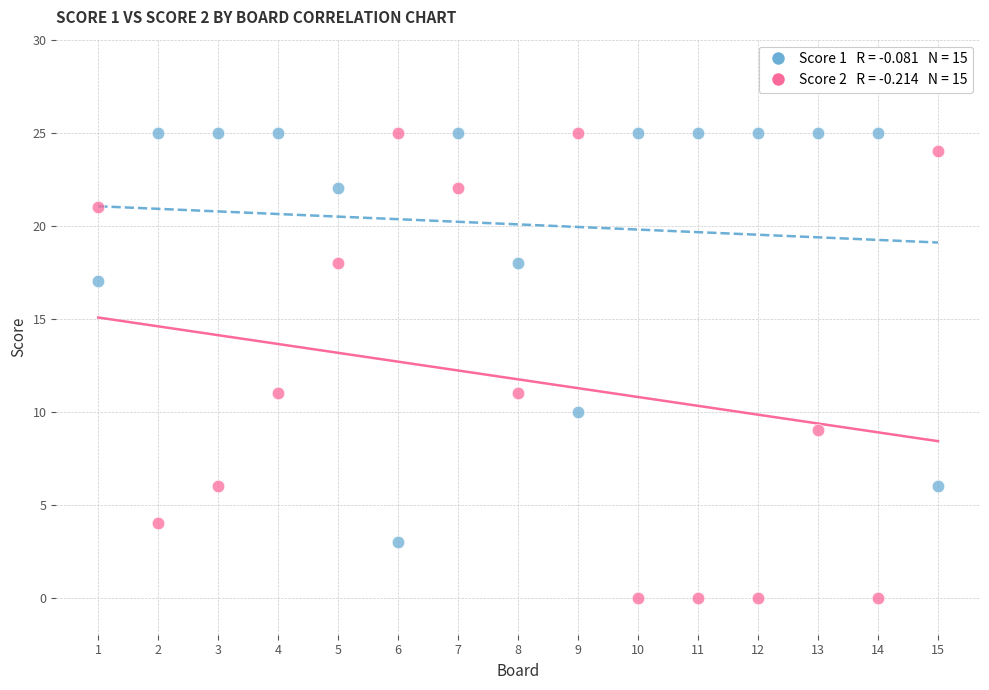

Across all data points, what is the range of Y values (max minus min)?

25